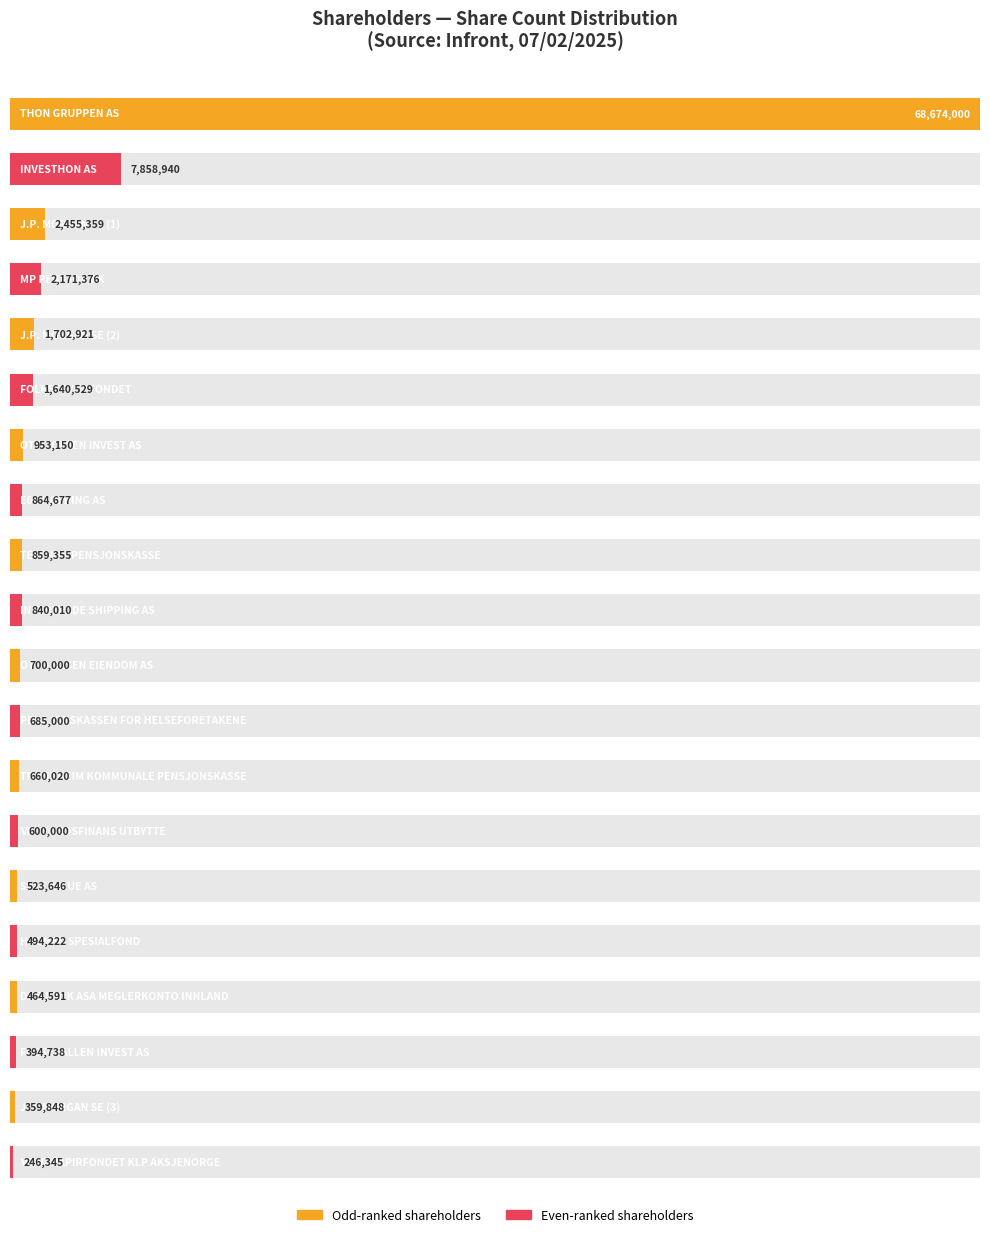

What is the change in value from TELENOR PENSJONSKASSE to OTTO OLSEN EIENDOM AS?

-159355